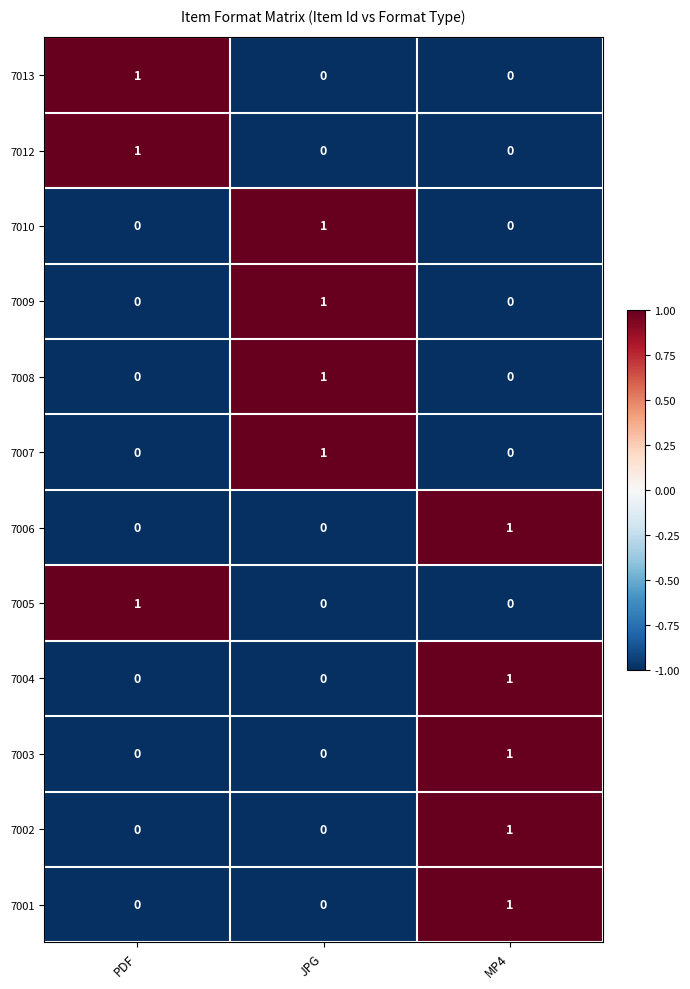

How many categories are shown in the chart?

3